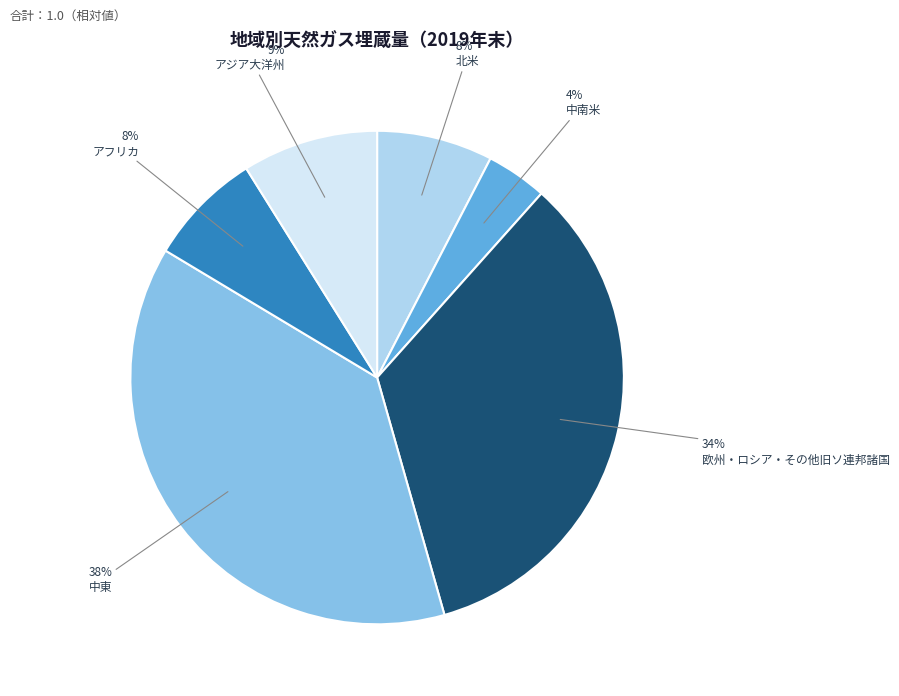

Combined, do アフリカ and 欧州・ロシア・その他旧ソ連邦諸国 account for over 50%?

No